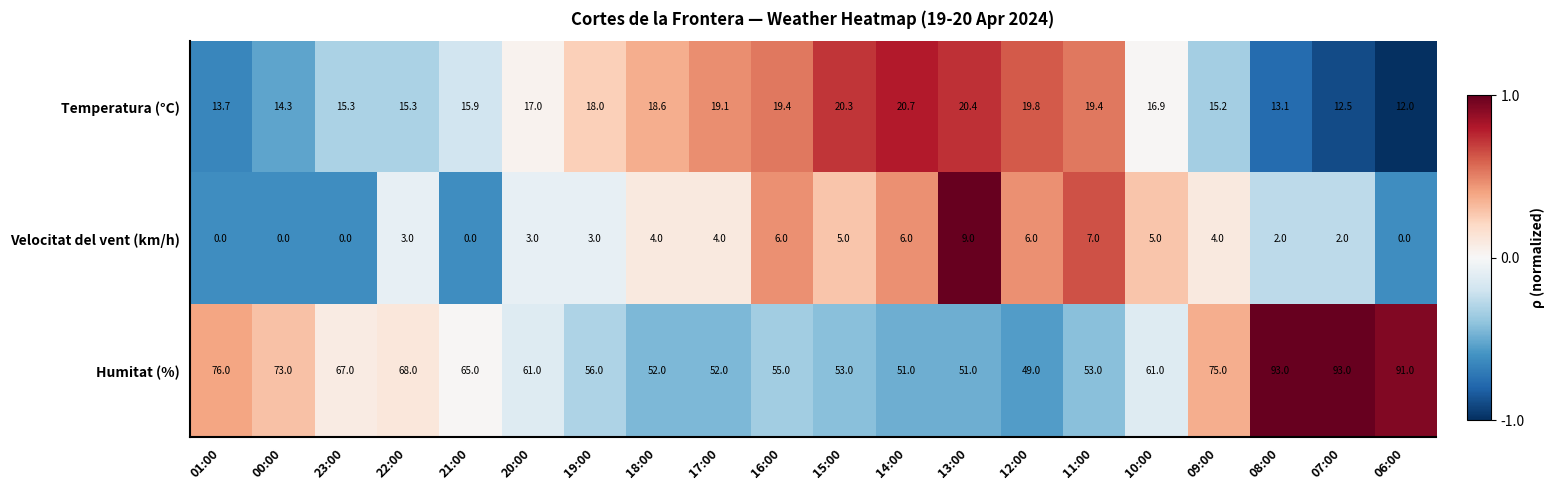

What is the highest value of the Humitat (%) series?

93.0